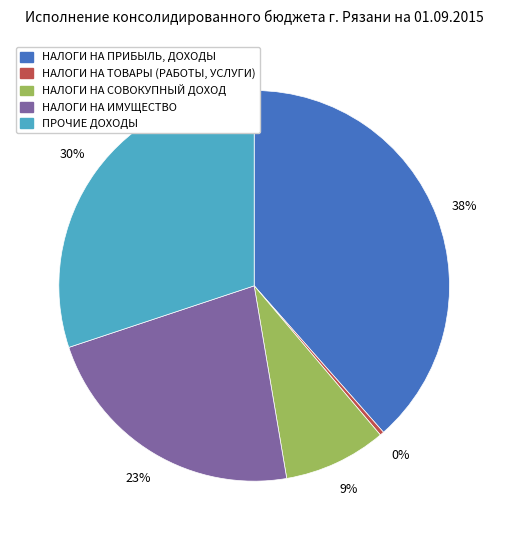

Combined, do НАЛОГИ НА ИМУЩЕСТВО and НАЛОГИ НА ПРИБЫЛЬ, ДОХОДЫ account for over 50%?

Yes